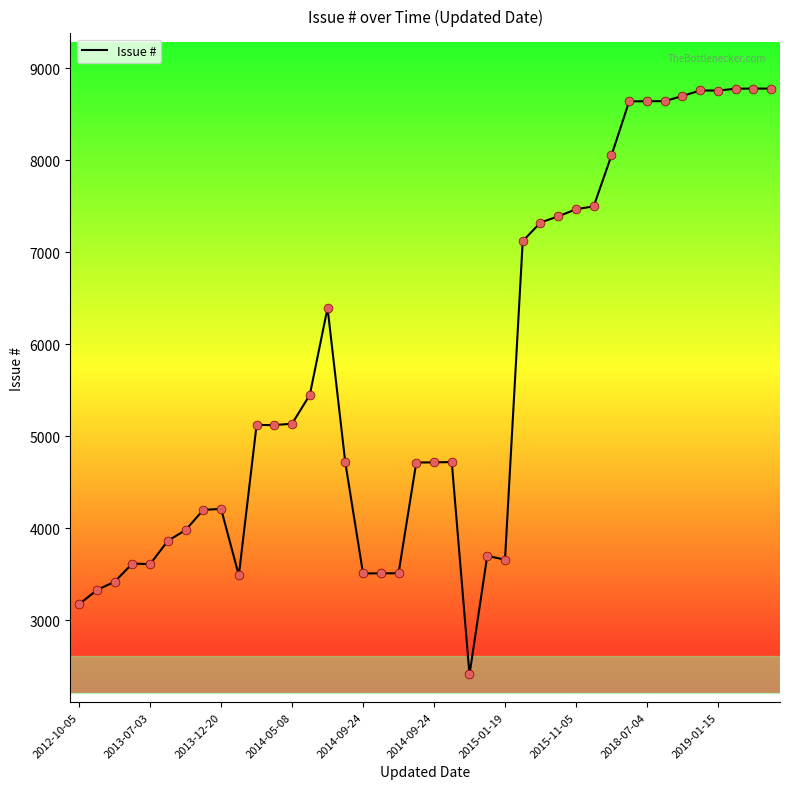

What is the greatest value displayed?

8778